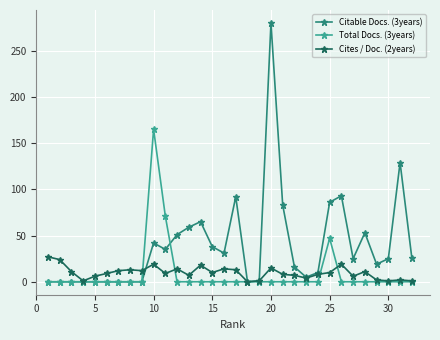

True or false: Cites / Doc. (2years) has more than 1 interior local peaks.

True